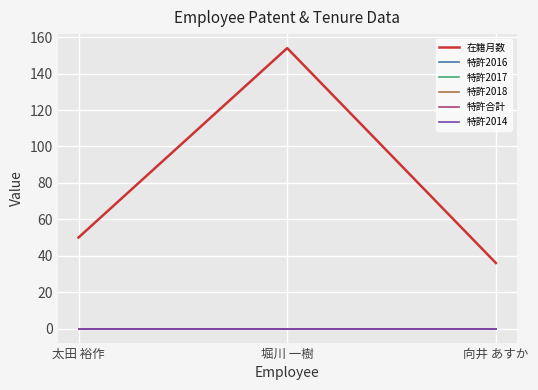

The 特許2014 series shows 0 at 太田 裕作. True or false?

True